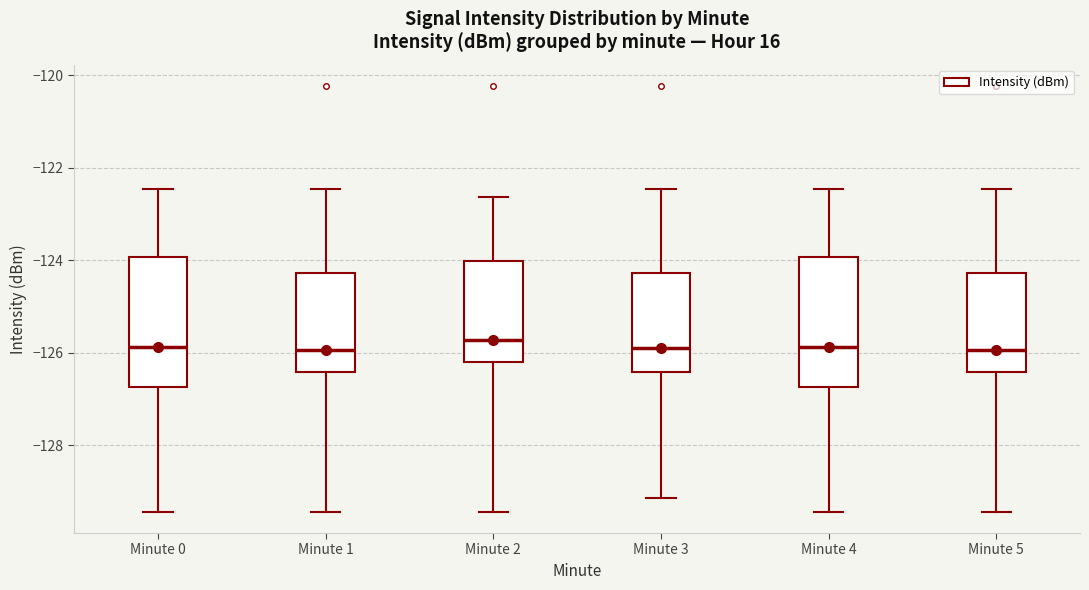

Where does the lower whisker of the box for Minute 2 end on the y-axis? The values are not printed on the chart, so give them approximately, as read against the axis.

-129.4